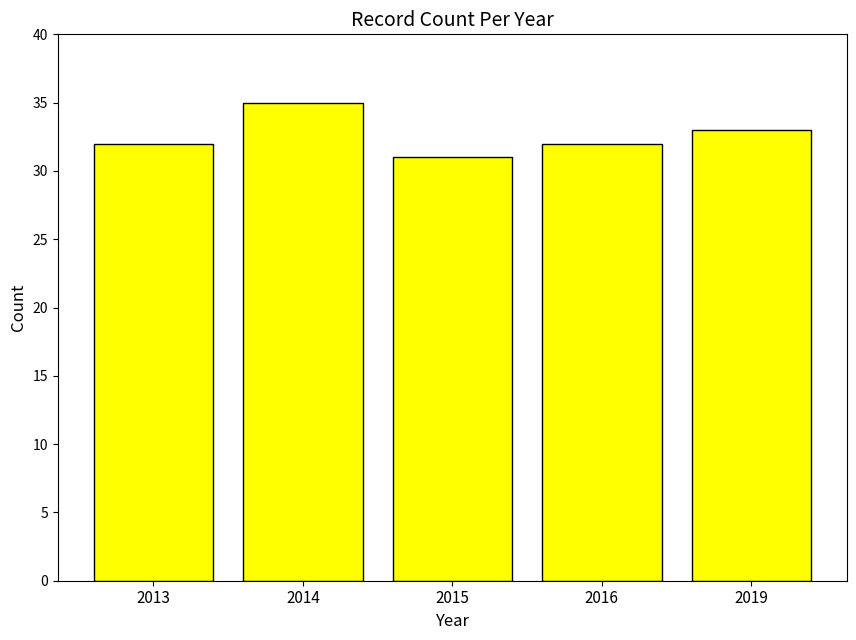

Reading left to right, transcribe all the data shown in this chart.

2013=32	2014=35	2015=31	2016=32	2019=33